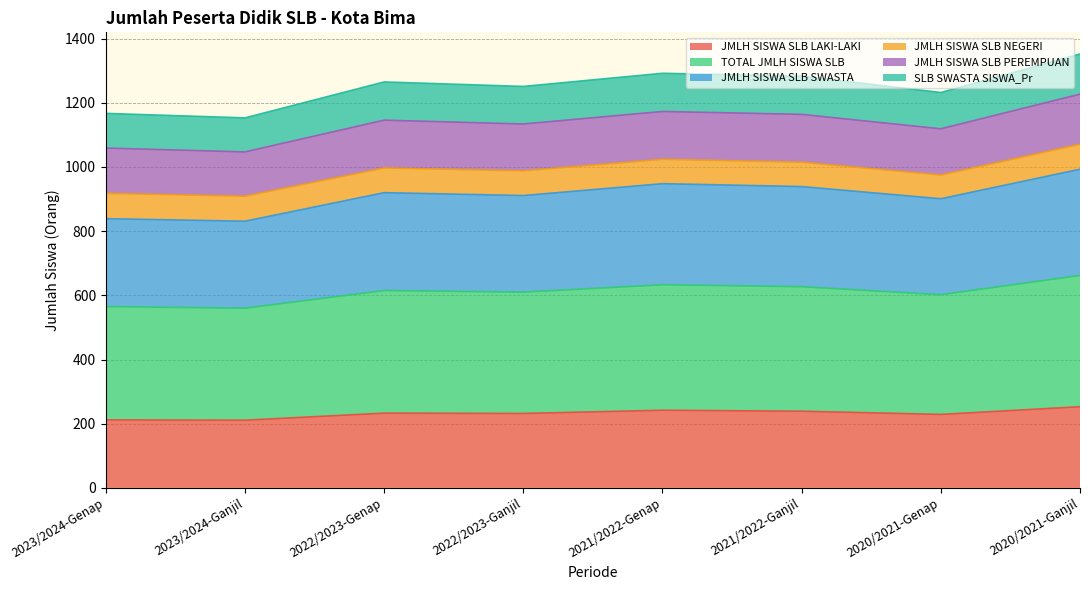

What is the lowest value of the JMLH SISWA SLB LAKI-LAKI series?

211